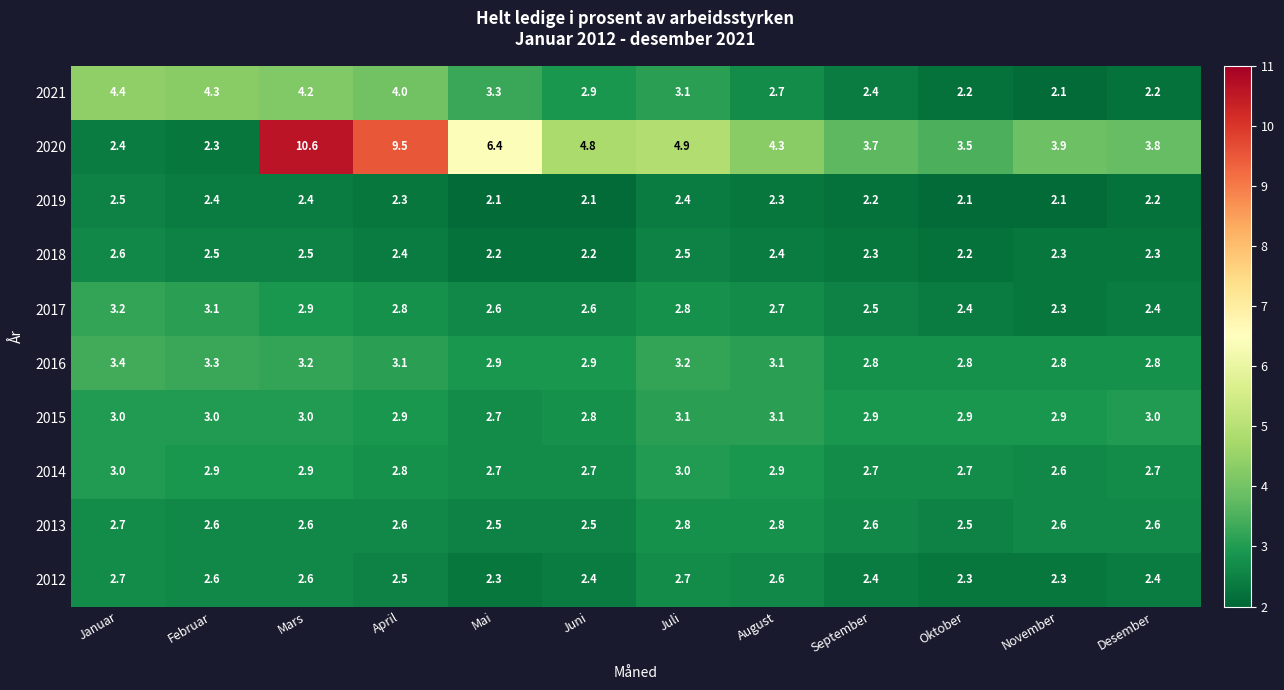

Is the value of 2013 at Oktober greater than the value of 2015 at August?

No